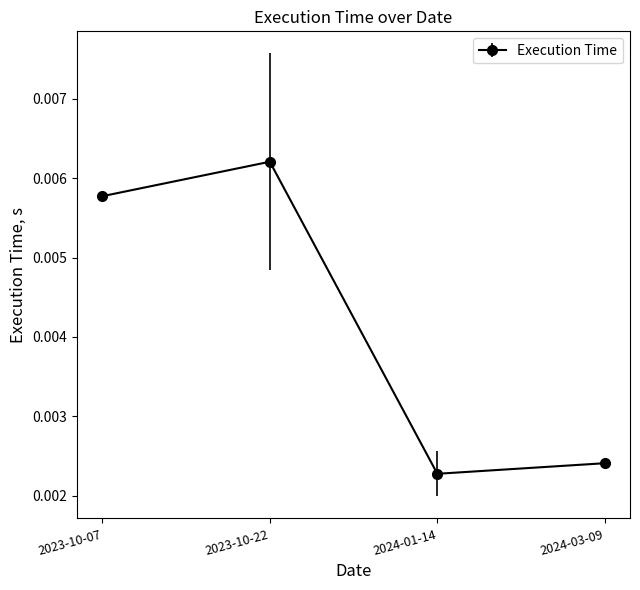

Where is the first local minimum?

2024-01-14